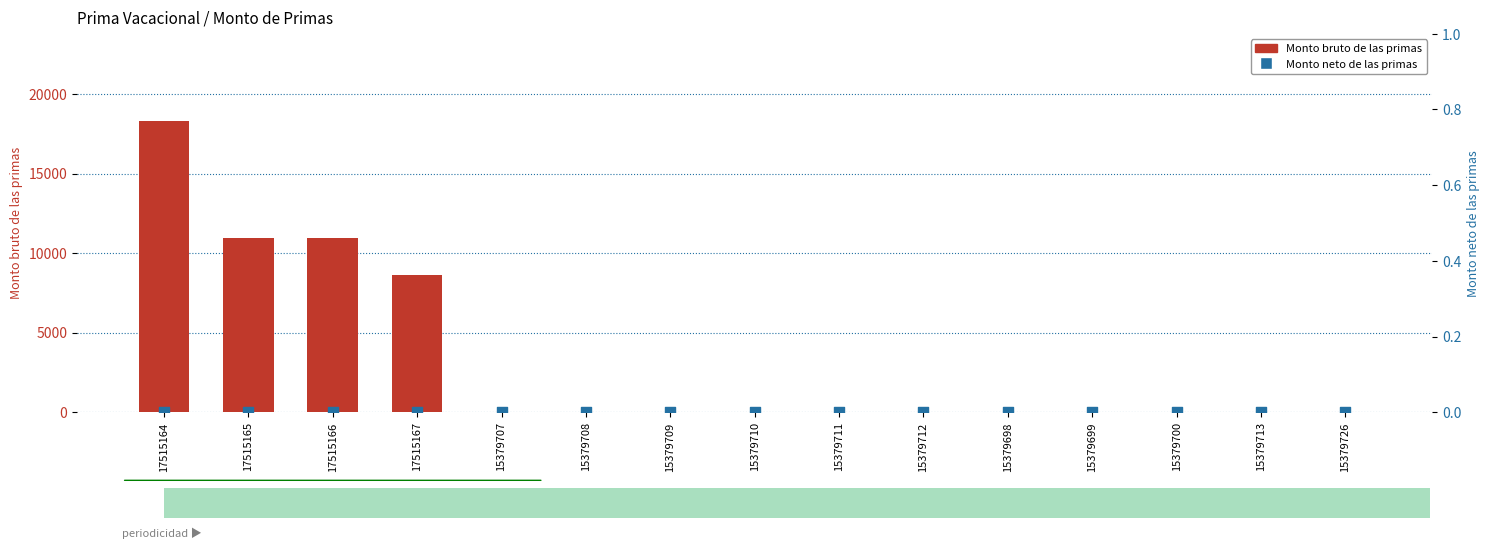

Which series contains the highest Y value?

Monto bruto de las primas